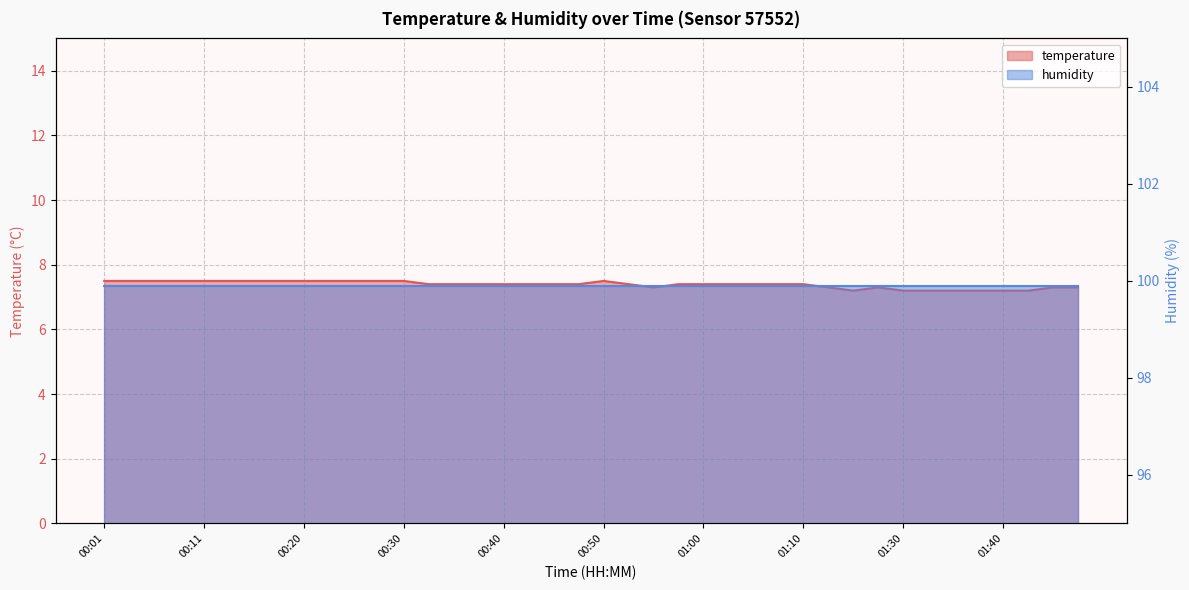

Approximately how many times larger is the value at 00:50 compared to 00:15?

1.0